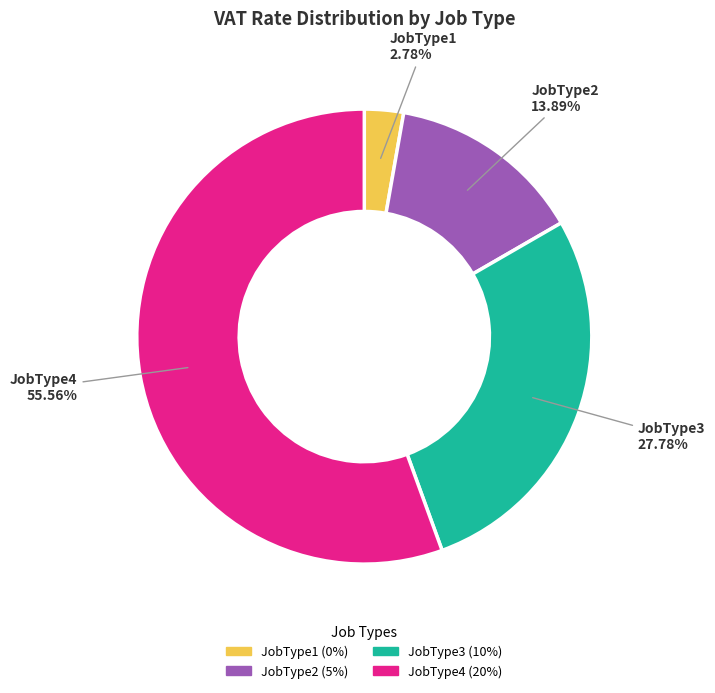

Count the number of slices in the pie.

4